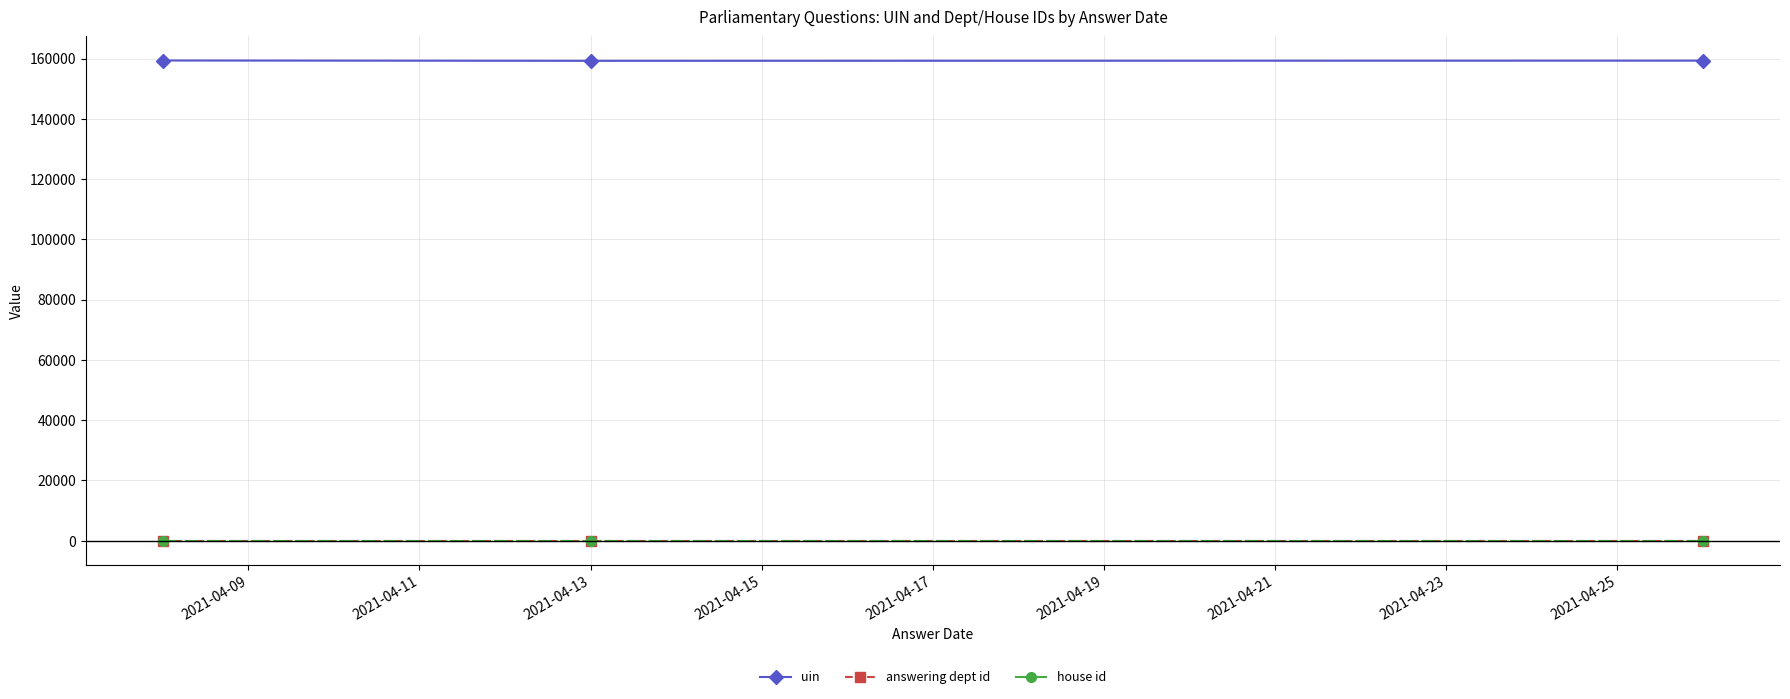

Which series has the largest total across all categories?

uin